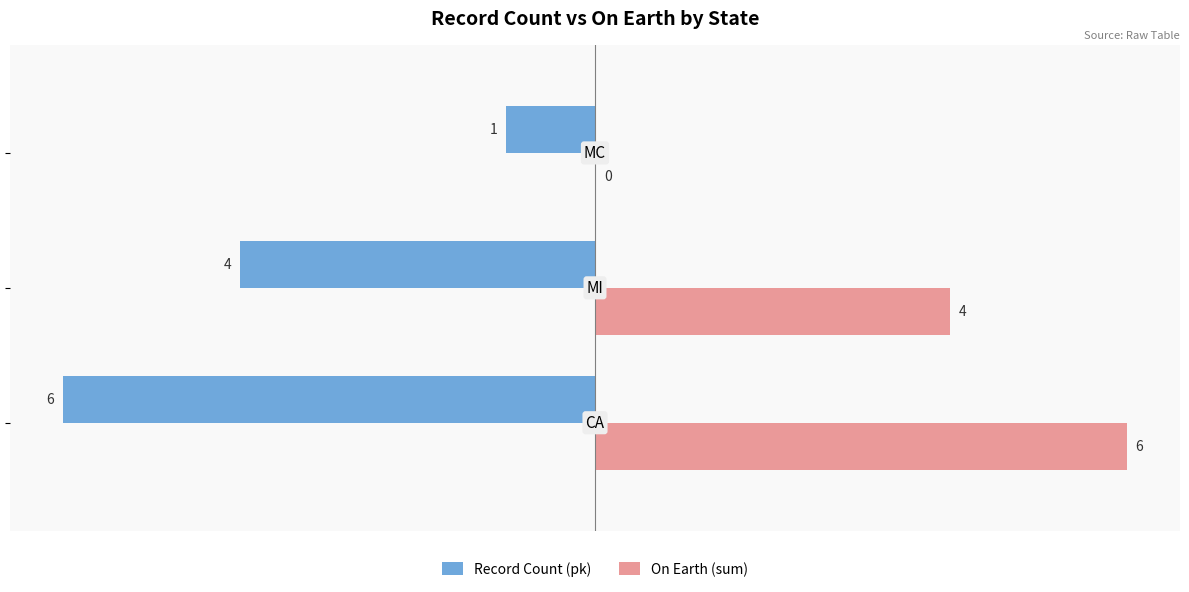

How many On Earth (sum) values are between 0 and 6?

3